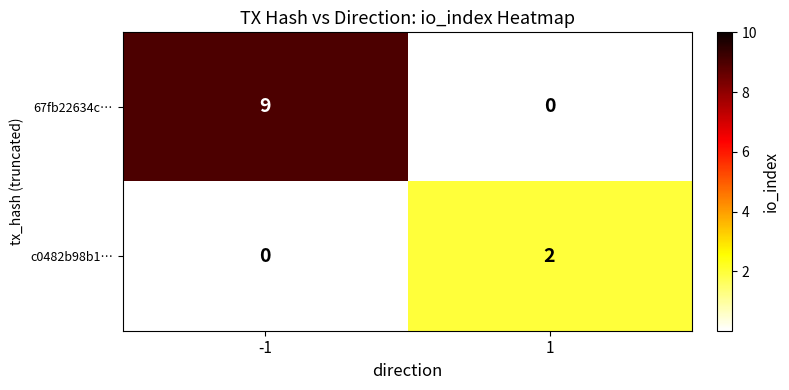

Reading left to right, transcribe all the data shown in this chart.

67fb22634c…: 9	0
c0482b98b1…: 0	2